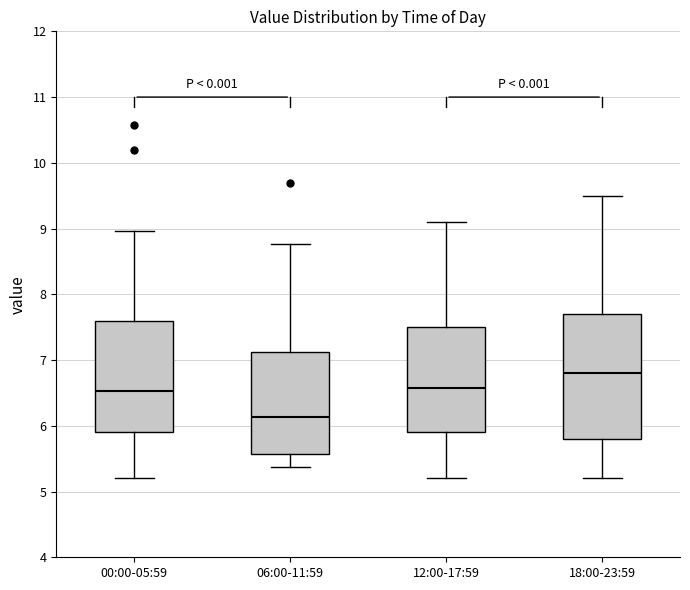

Which box is the tallest, from its lower edge to its upper edge?

18:00-23:59